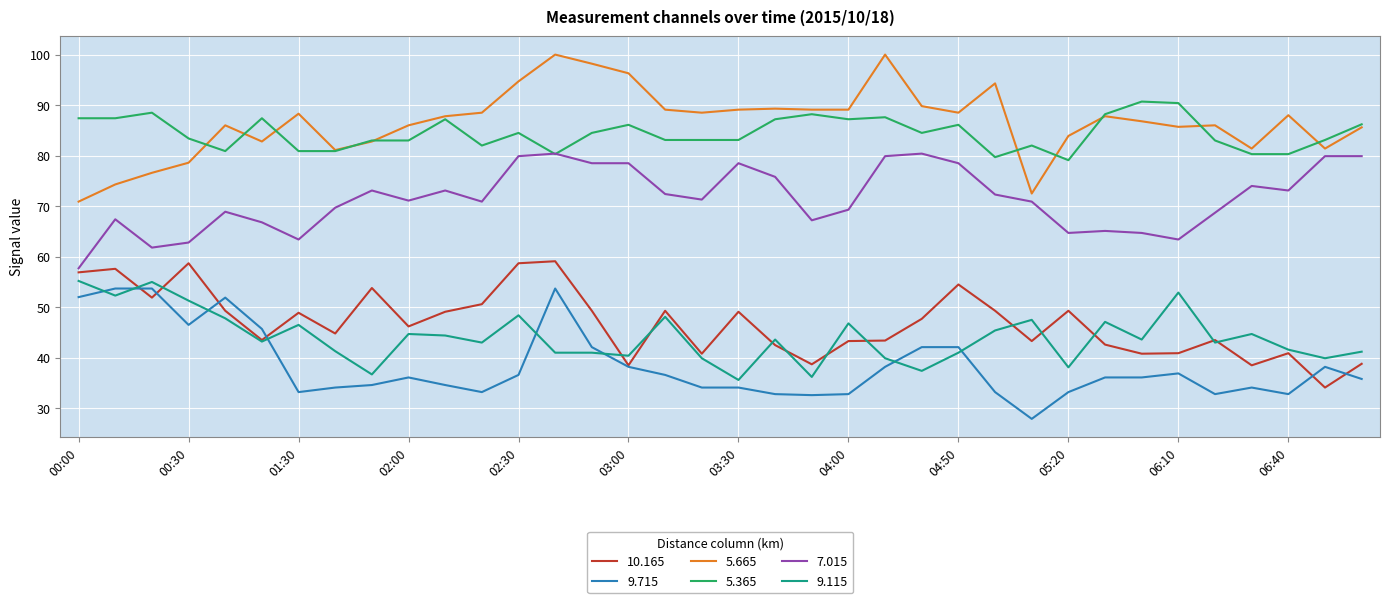

What is the smallest value displayed?

27.9